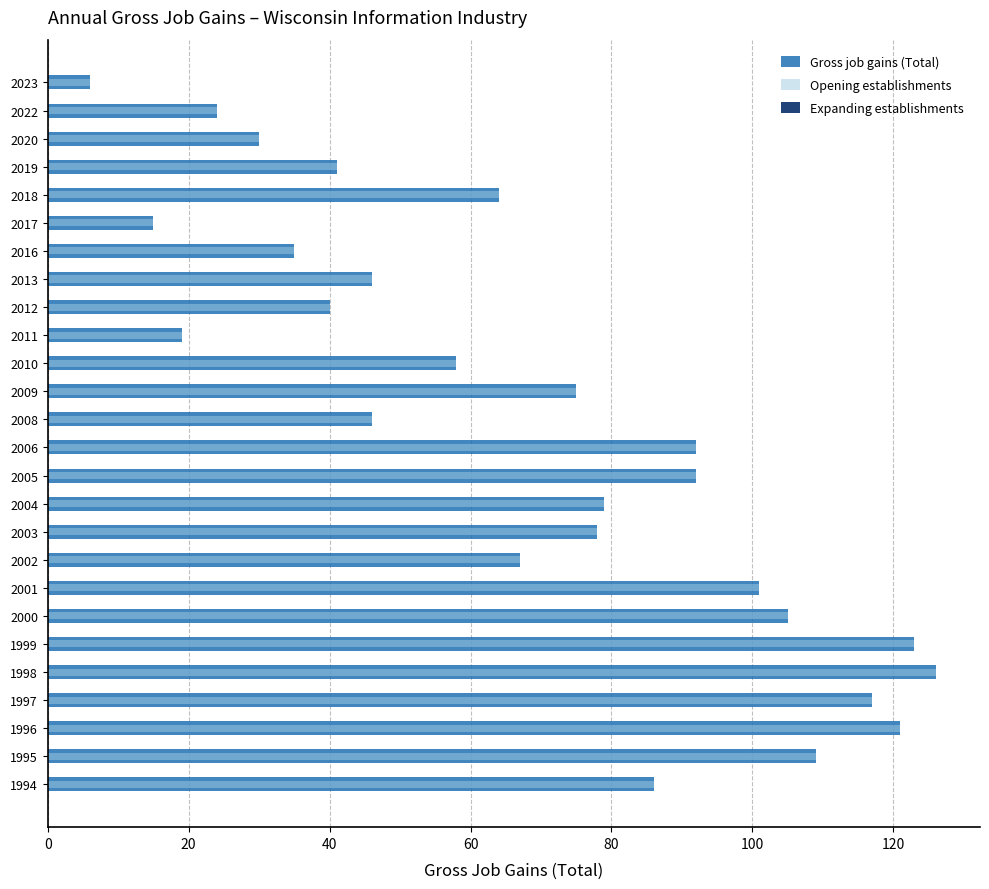

What is the sum of all Opening establishments values?

1795.0